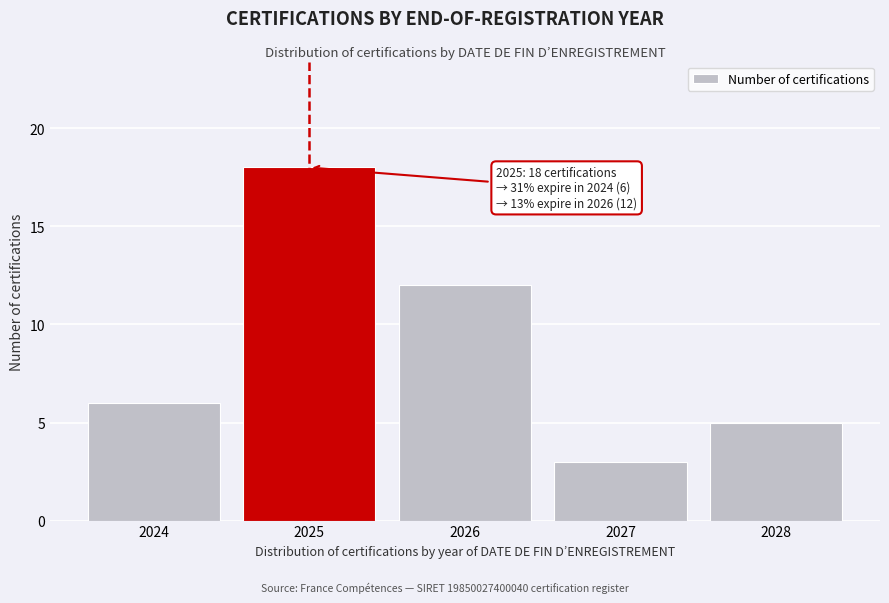

Reading left to right, list all the values displayed in this chart.

2024=6	2025=18	2026=12	2027=3	2028=5